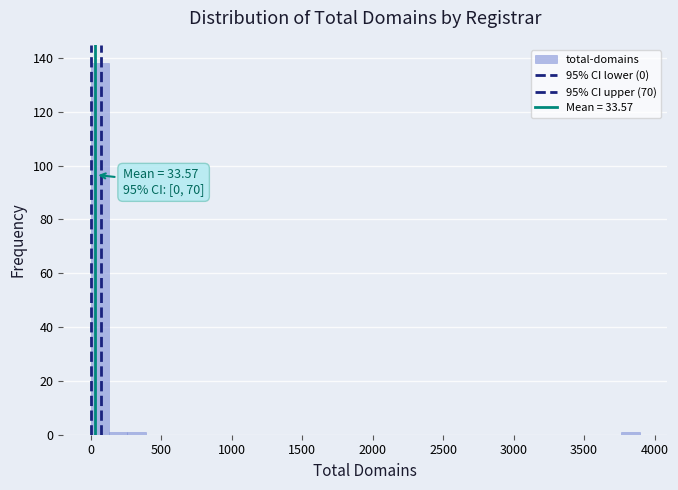

Read against the x-axis, roughly where is the centre of the tallest bar?

50